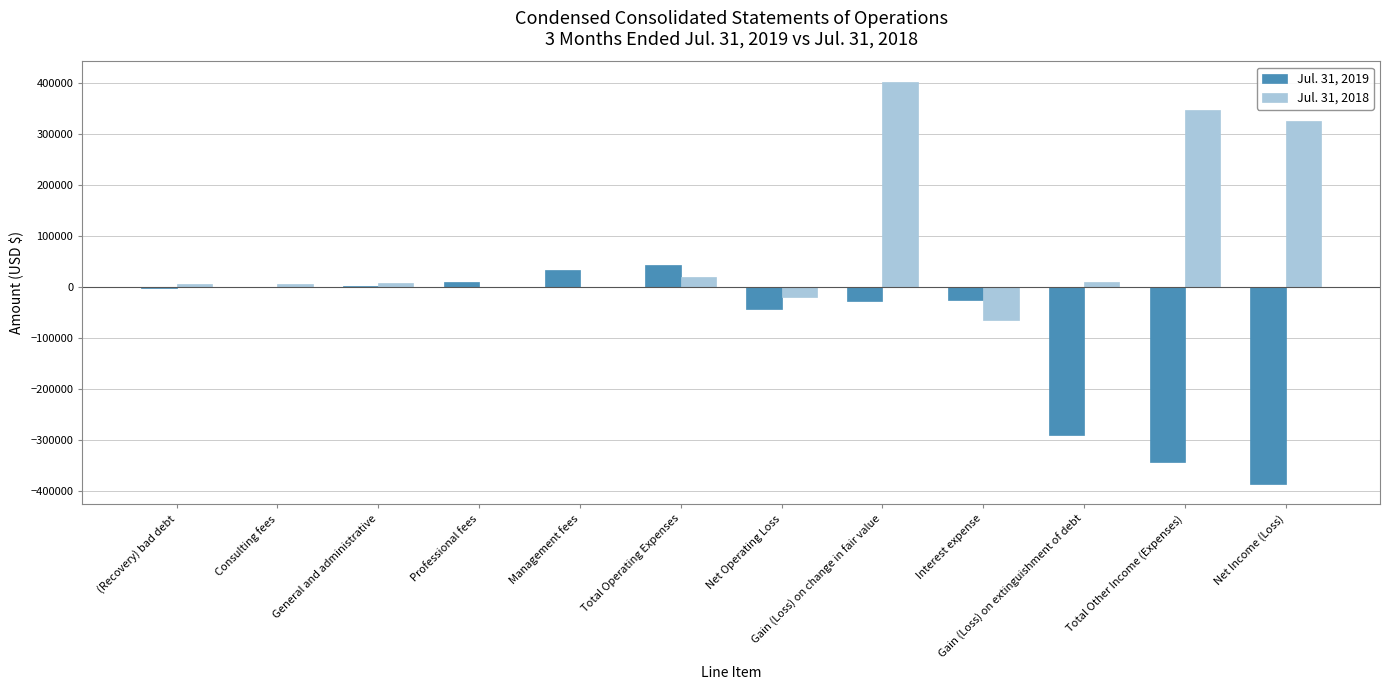

What is the sum of all Jul. 31, 2019 values?

-1028013